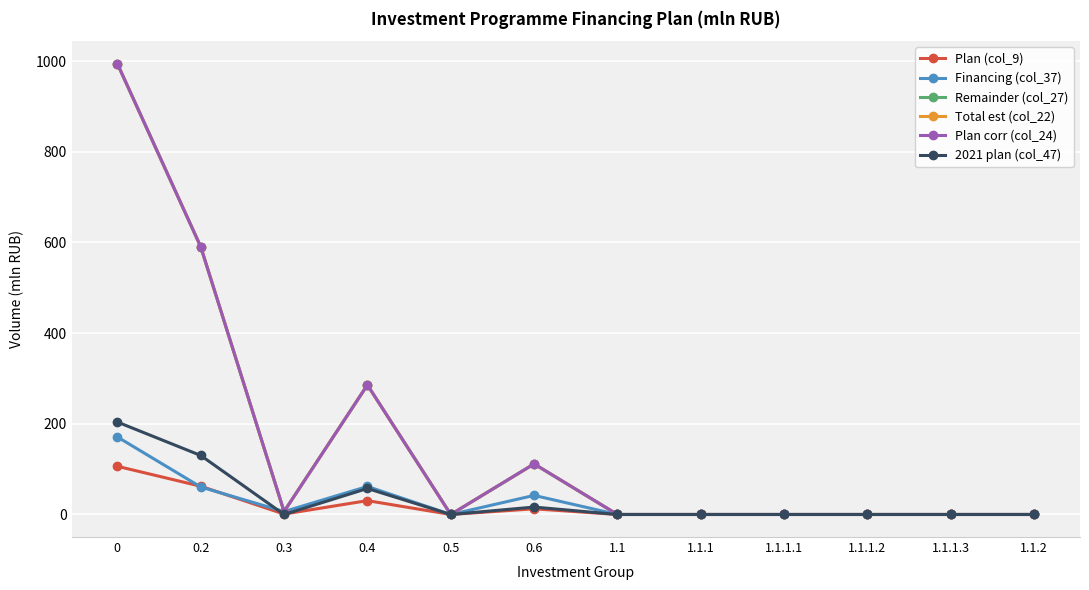

What is the average value of the Plan (col_9) series?

17.7